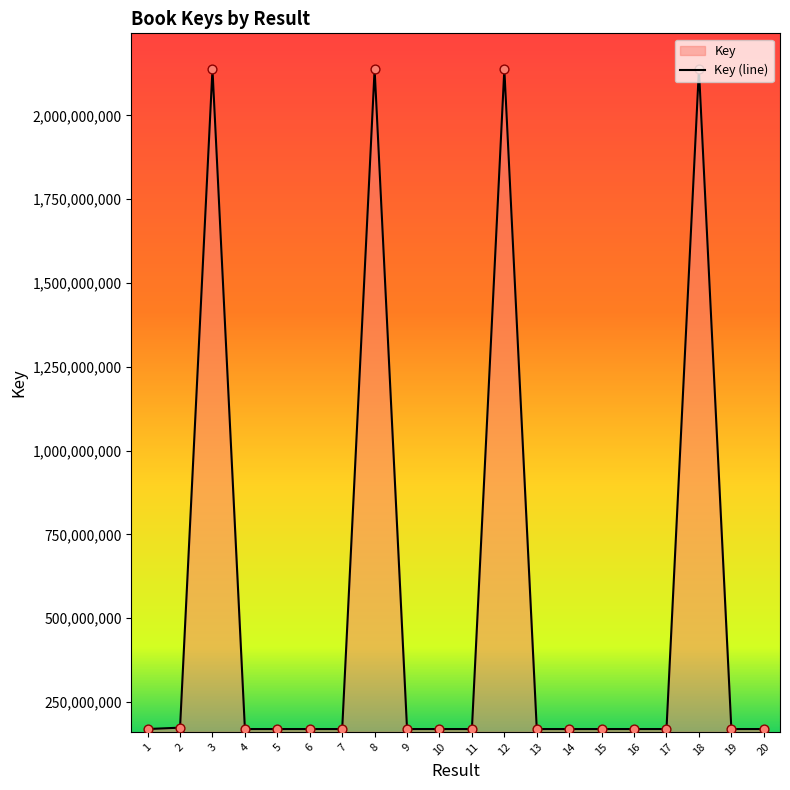

Which has a higher value, 8 or 10?

8